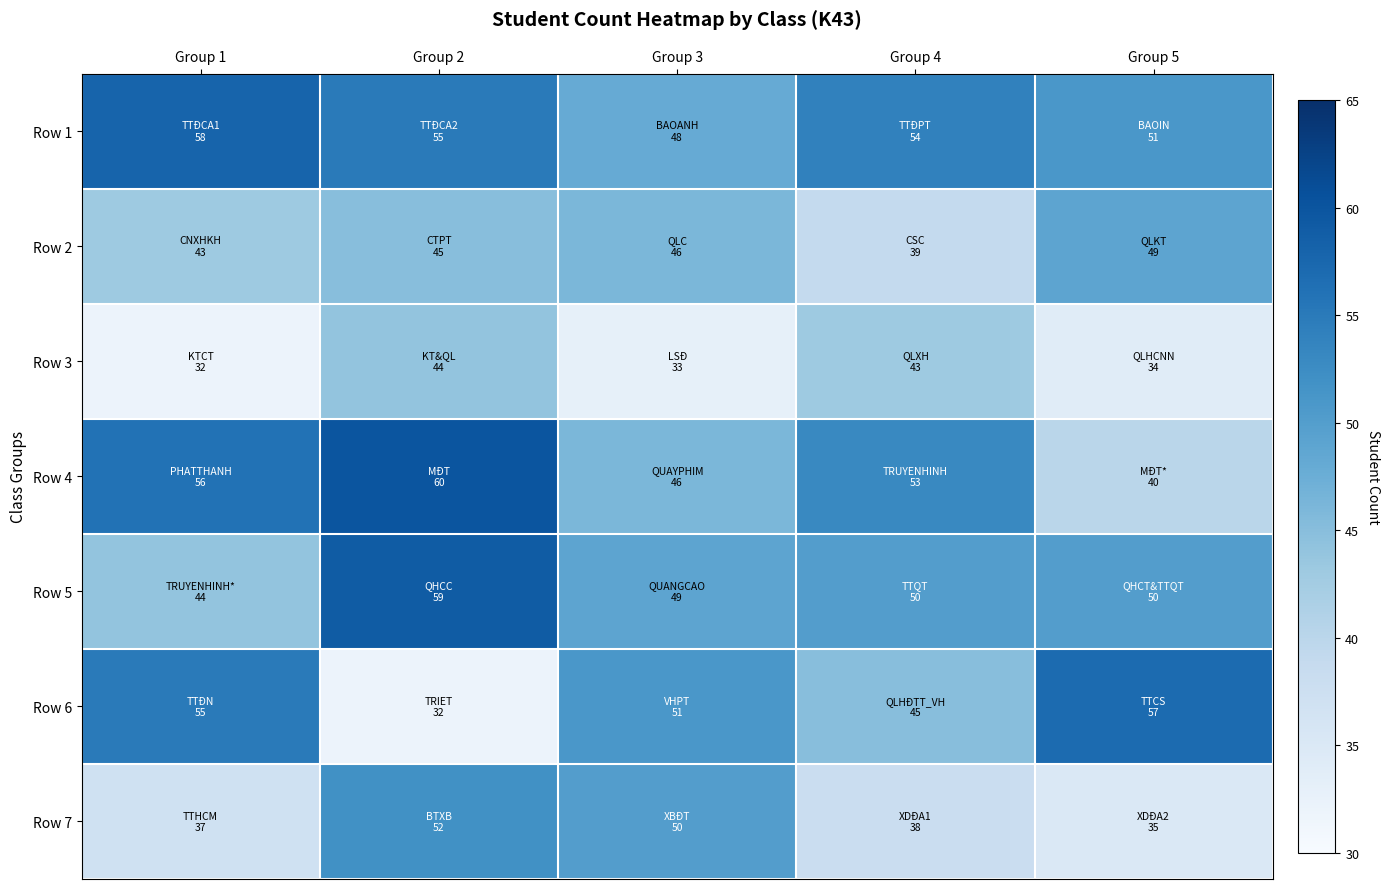

Reading left to right, transcribe all the data shown in this chart.

Row 1: Group 1=58	Group 2=55	Group 3=48	Group 4=54	Group 5=51
Row 2: Group 1=43	Group 2=45	Group 3=46	Group 4=39	Group 5=49
Row 3: Group 1=32	Group 2=44	Group 3=33	Group 4=43	Group 5=34
Row 4: Group 1=56	Group 2=60	Group 3=46	Group 4=53	Group 5=40
Row 5: Group 1=44	Group 2=59	Group 3=49	Group 4=50	Group 5=50
Row 6: Group 1=55	Group 2=32	Group 3=51	Group 4=45	Group 5=57
Row 7: Group 1=37	Group 2=52	Group 3=50	Group 4=38	Group 5=35